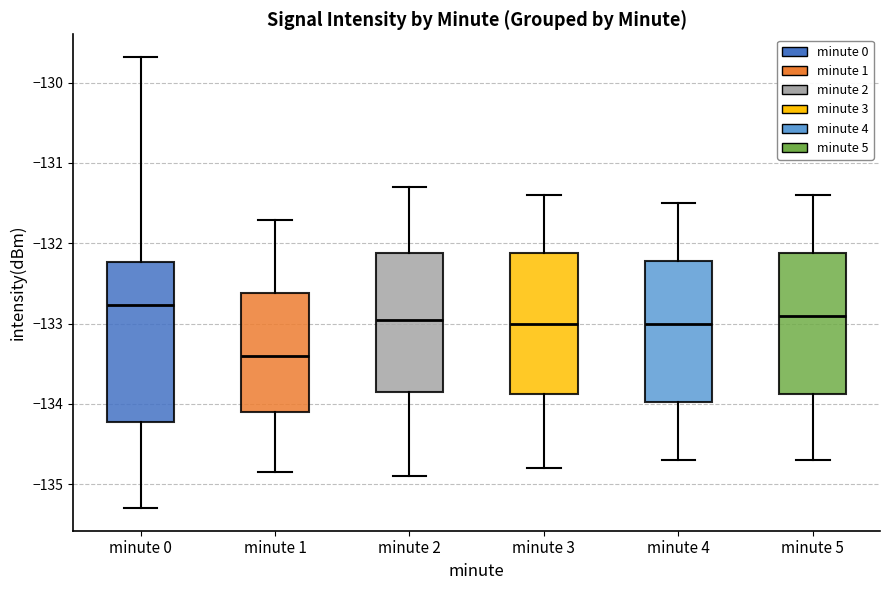

Reading left to right, read every box against the y-axis: the position of its median line, the range the box covers, and the ends of its whiskers. The values are not printed on the chart, so give them approximately, as read against the axis.

minute 0: median -132.8, box -134.2 to -132.2, whiskers -135.3 to -129.7
minute 1: median -133.4, box -134.1 to -132.6, whiskers -134.8 to -131.7
minute 2: median -132.9, box -133.8 to -132.1, whiskers -134.9 to -131.3
minute 3: median -133.0, box -133.9 to -132.1, whiskers -134.8 to -131.4
minute 4: median -133.0, box -134.0 to -132.2, whiskers -134.7 to -131.5
minute 5: median -132.9, box -133.9 to -132.1, whiskers -134.7 to -131.4